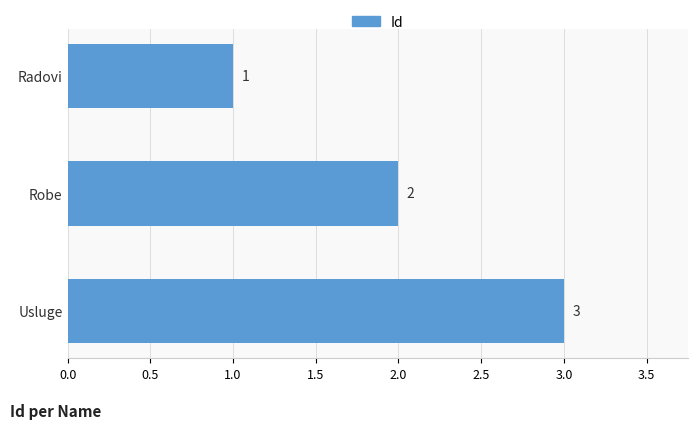

Count the values in the range 1 to 3.

3